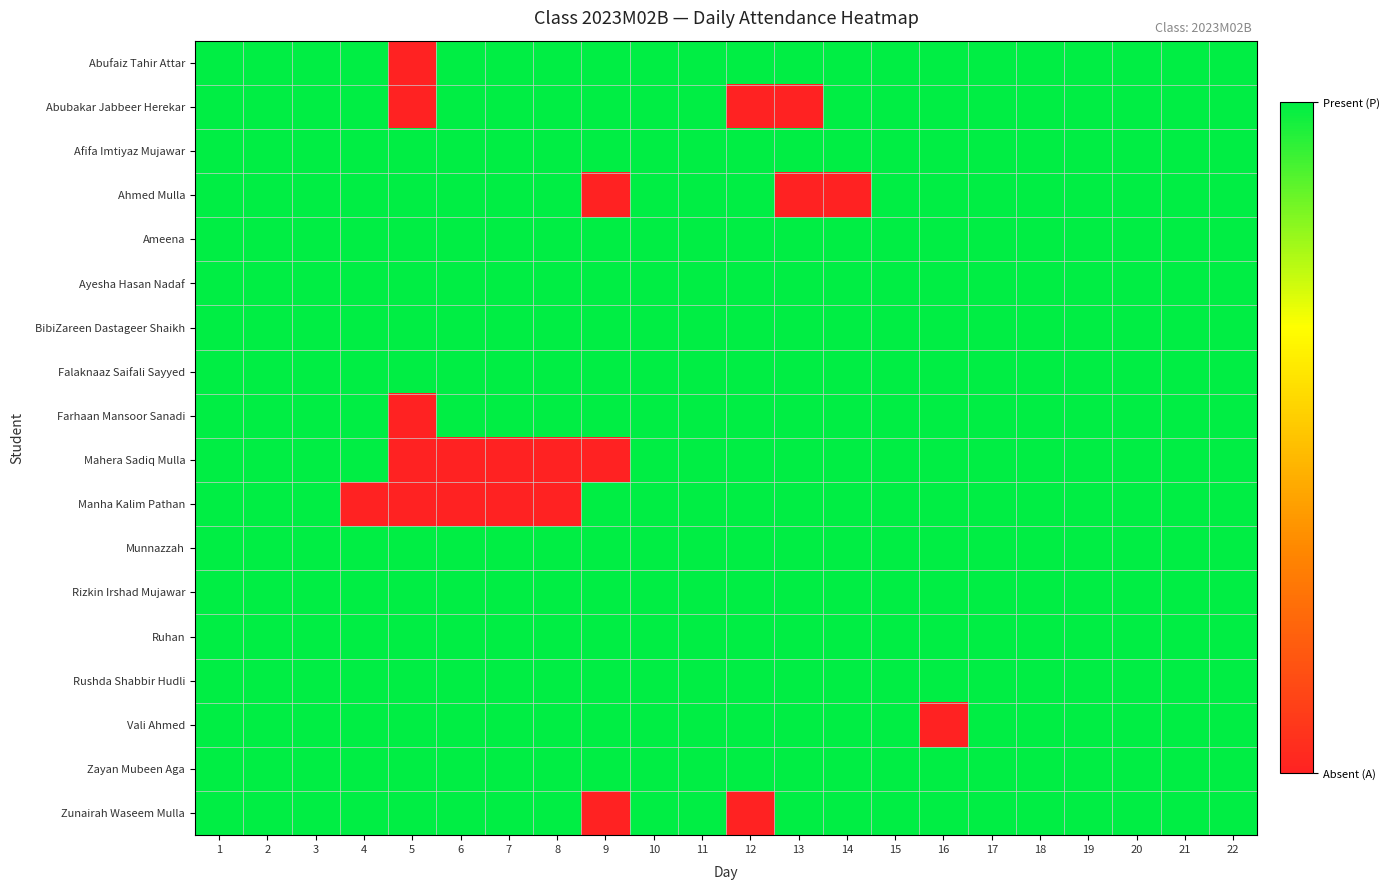

What is the difference between the highest and lowest values at 16?

1